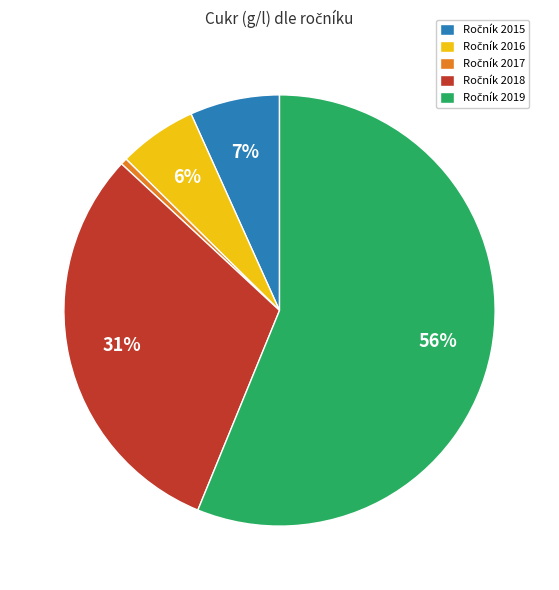

Does any single category account for the majority?

Yes